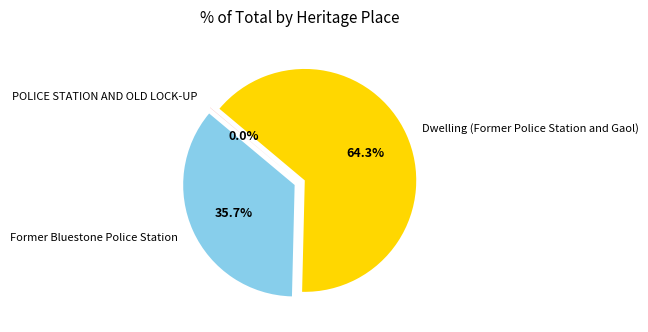

Is there a majority slice in this chart?

Yes